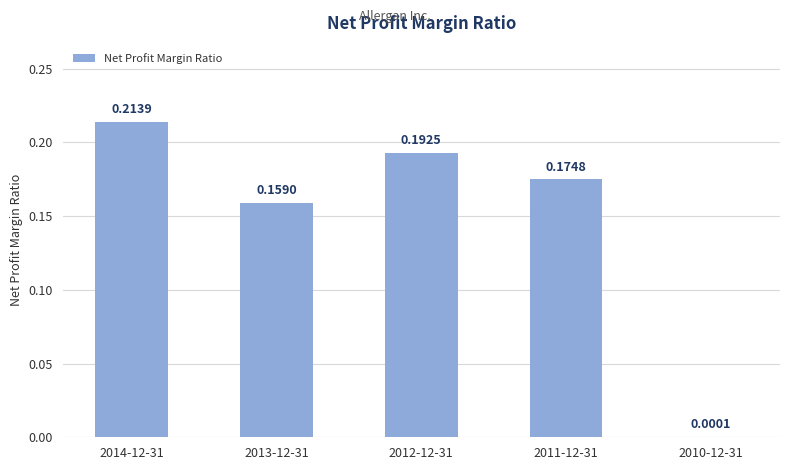

Between 2010-12-31 and 2013-12-31, which is larger?

2013-12-31